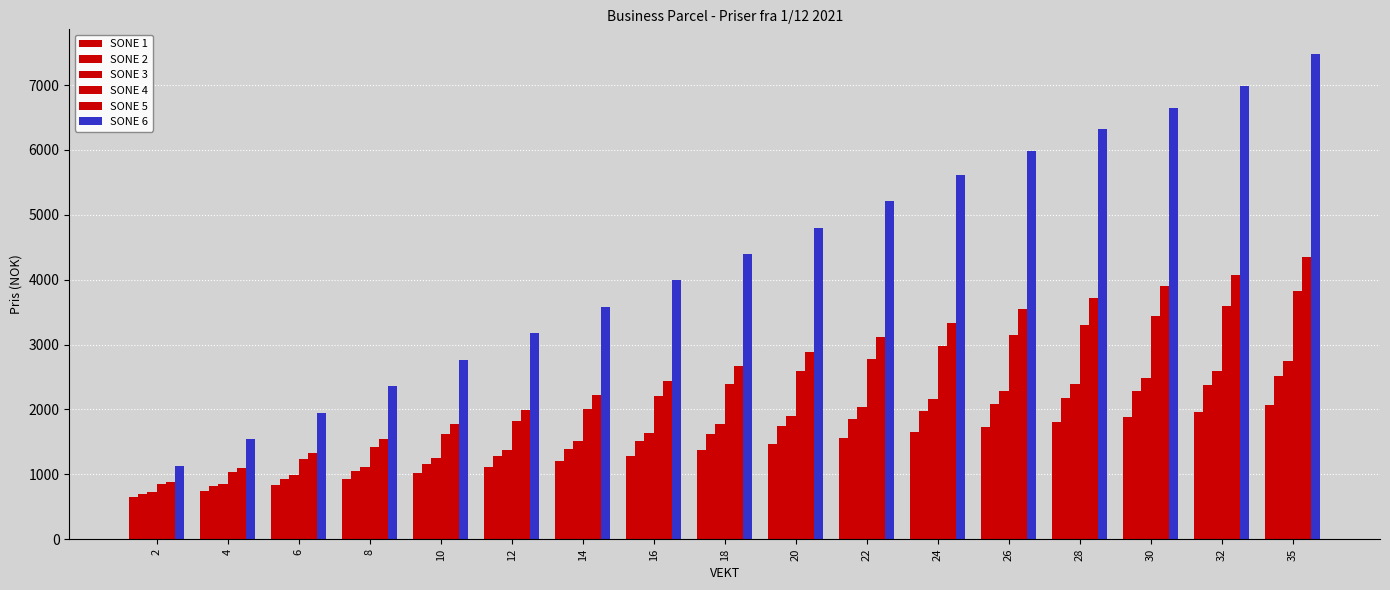

How many groups of bars are there?

17